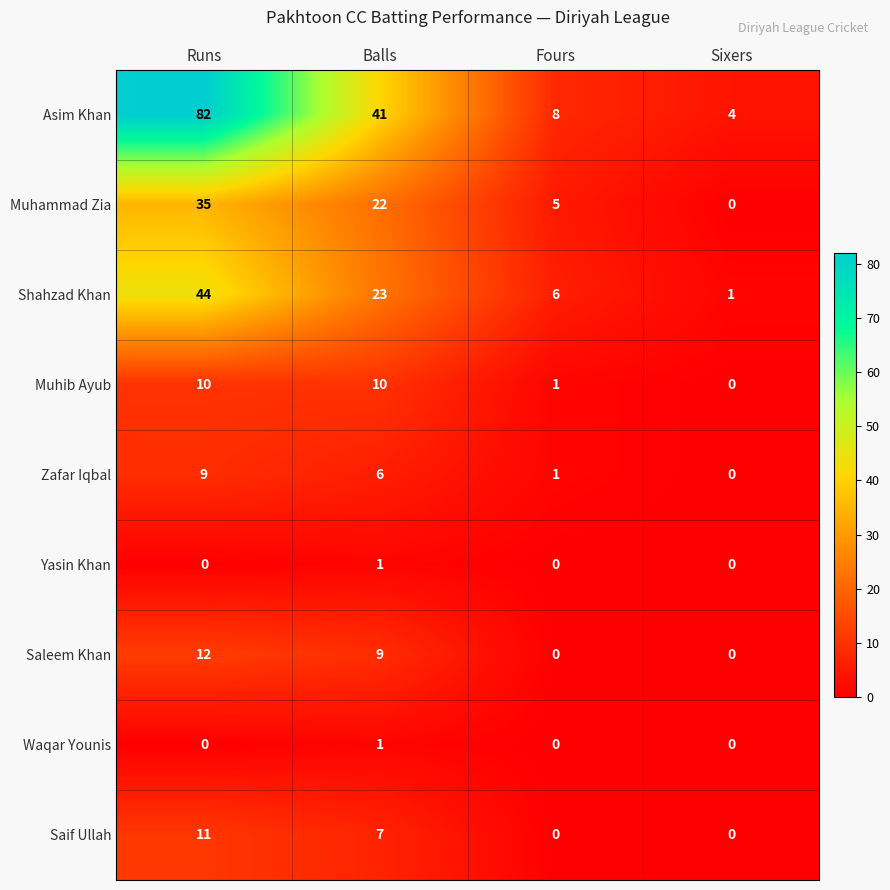

How many values in the Muhammad Zia series are below 22?

2